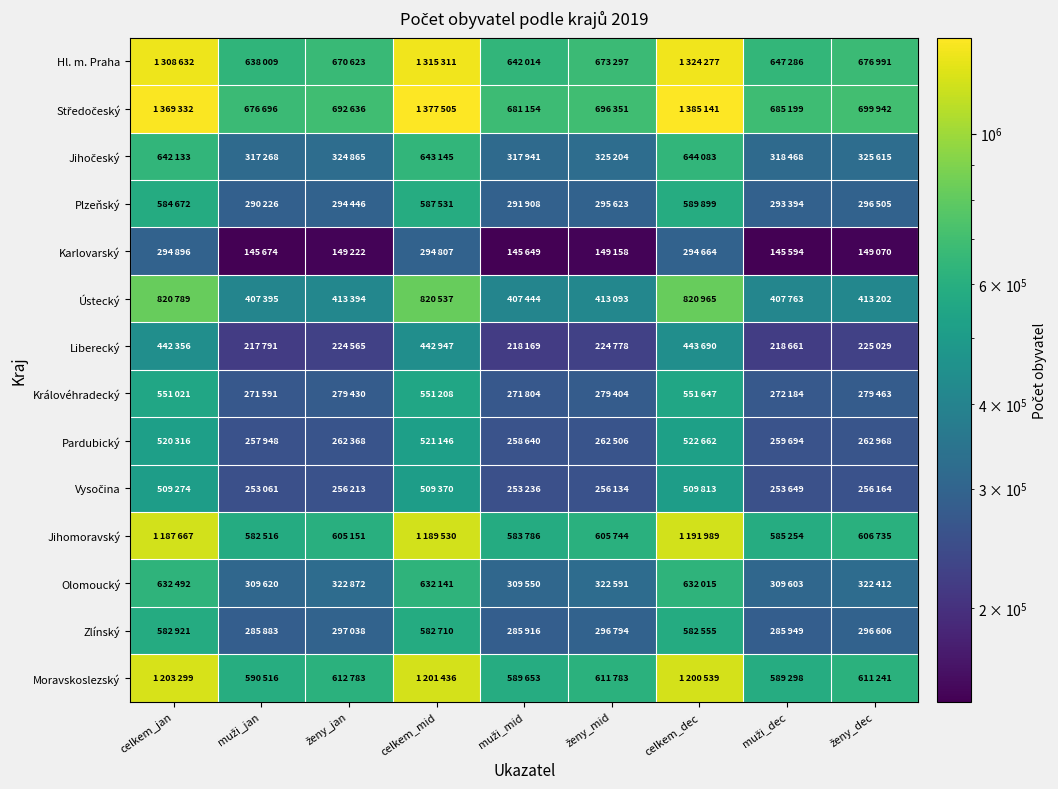

Which has a higher value, ženy_mid or celkem_mid?

celkem_mid